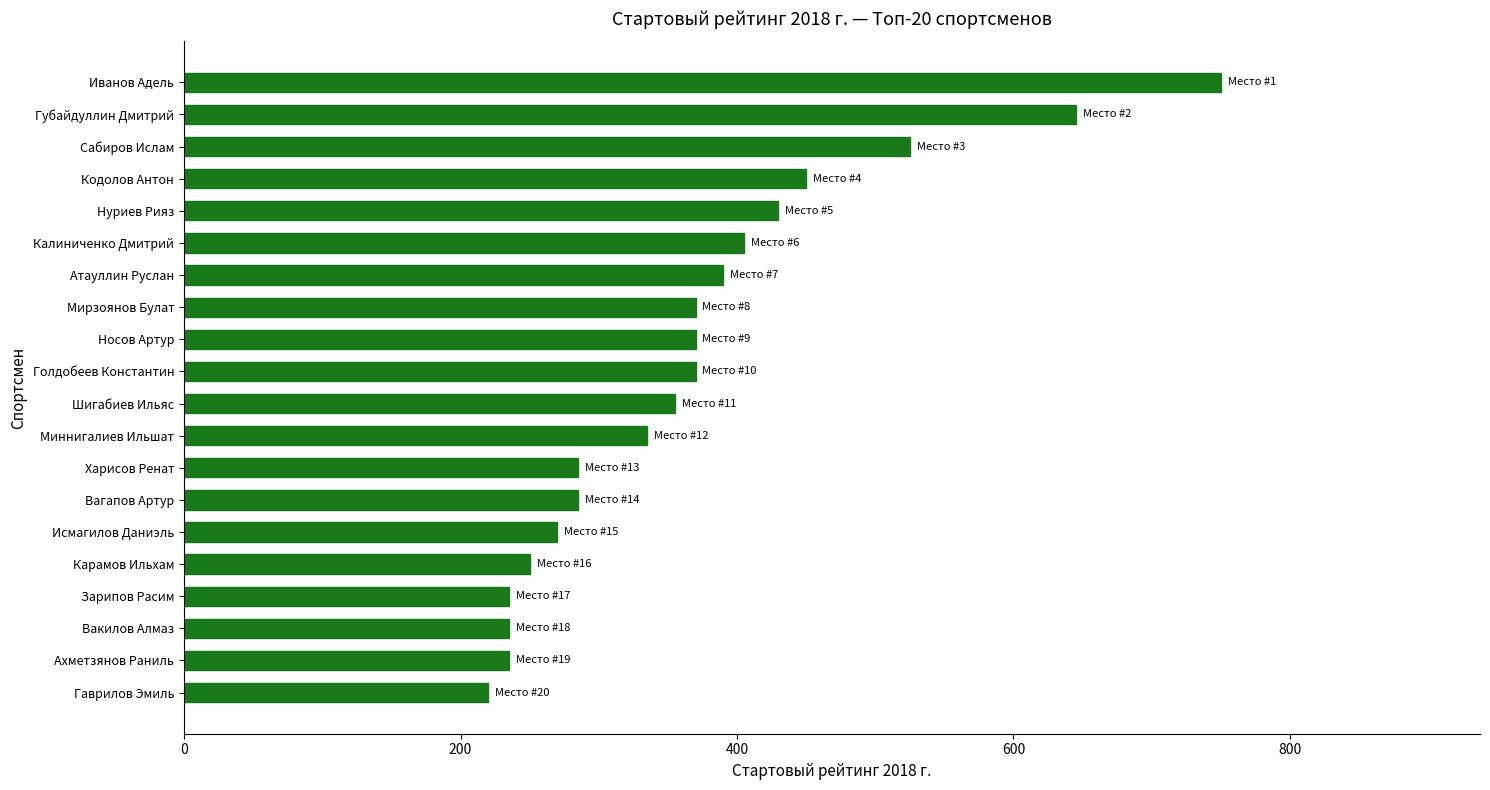

What is the label of the 15th bar from the top?

Исмагилов Даниэль